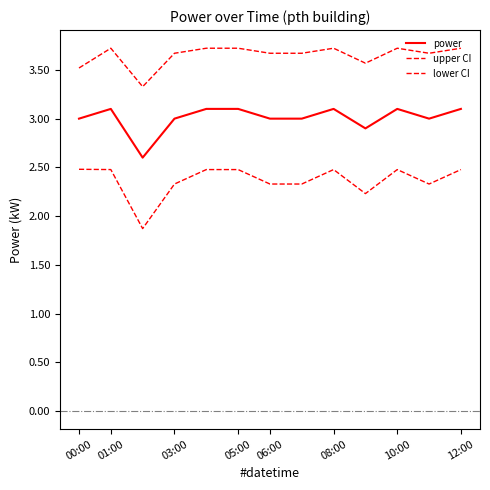

How many lines are shown in the chart?

3